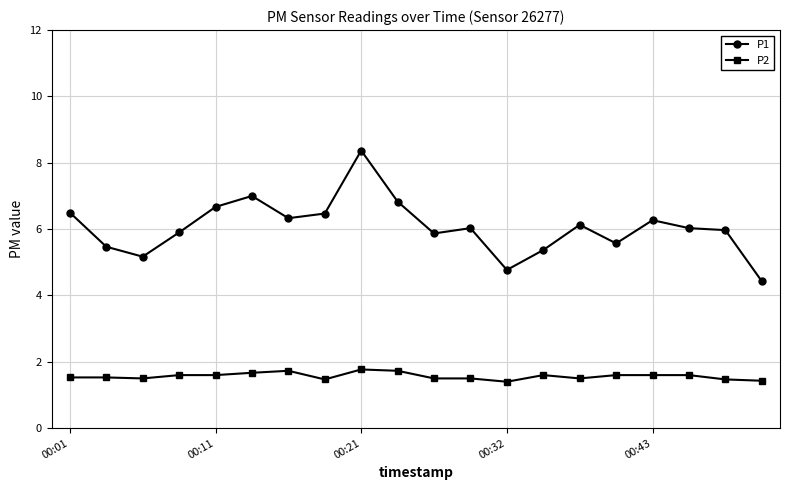

Which series has the widest spread of values?

P1